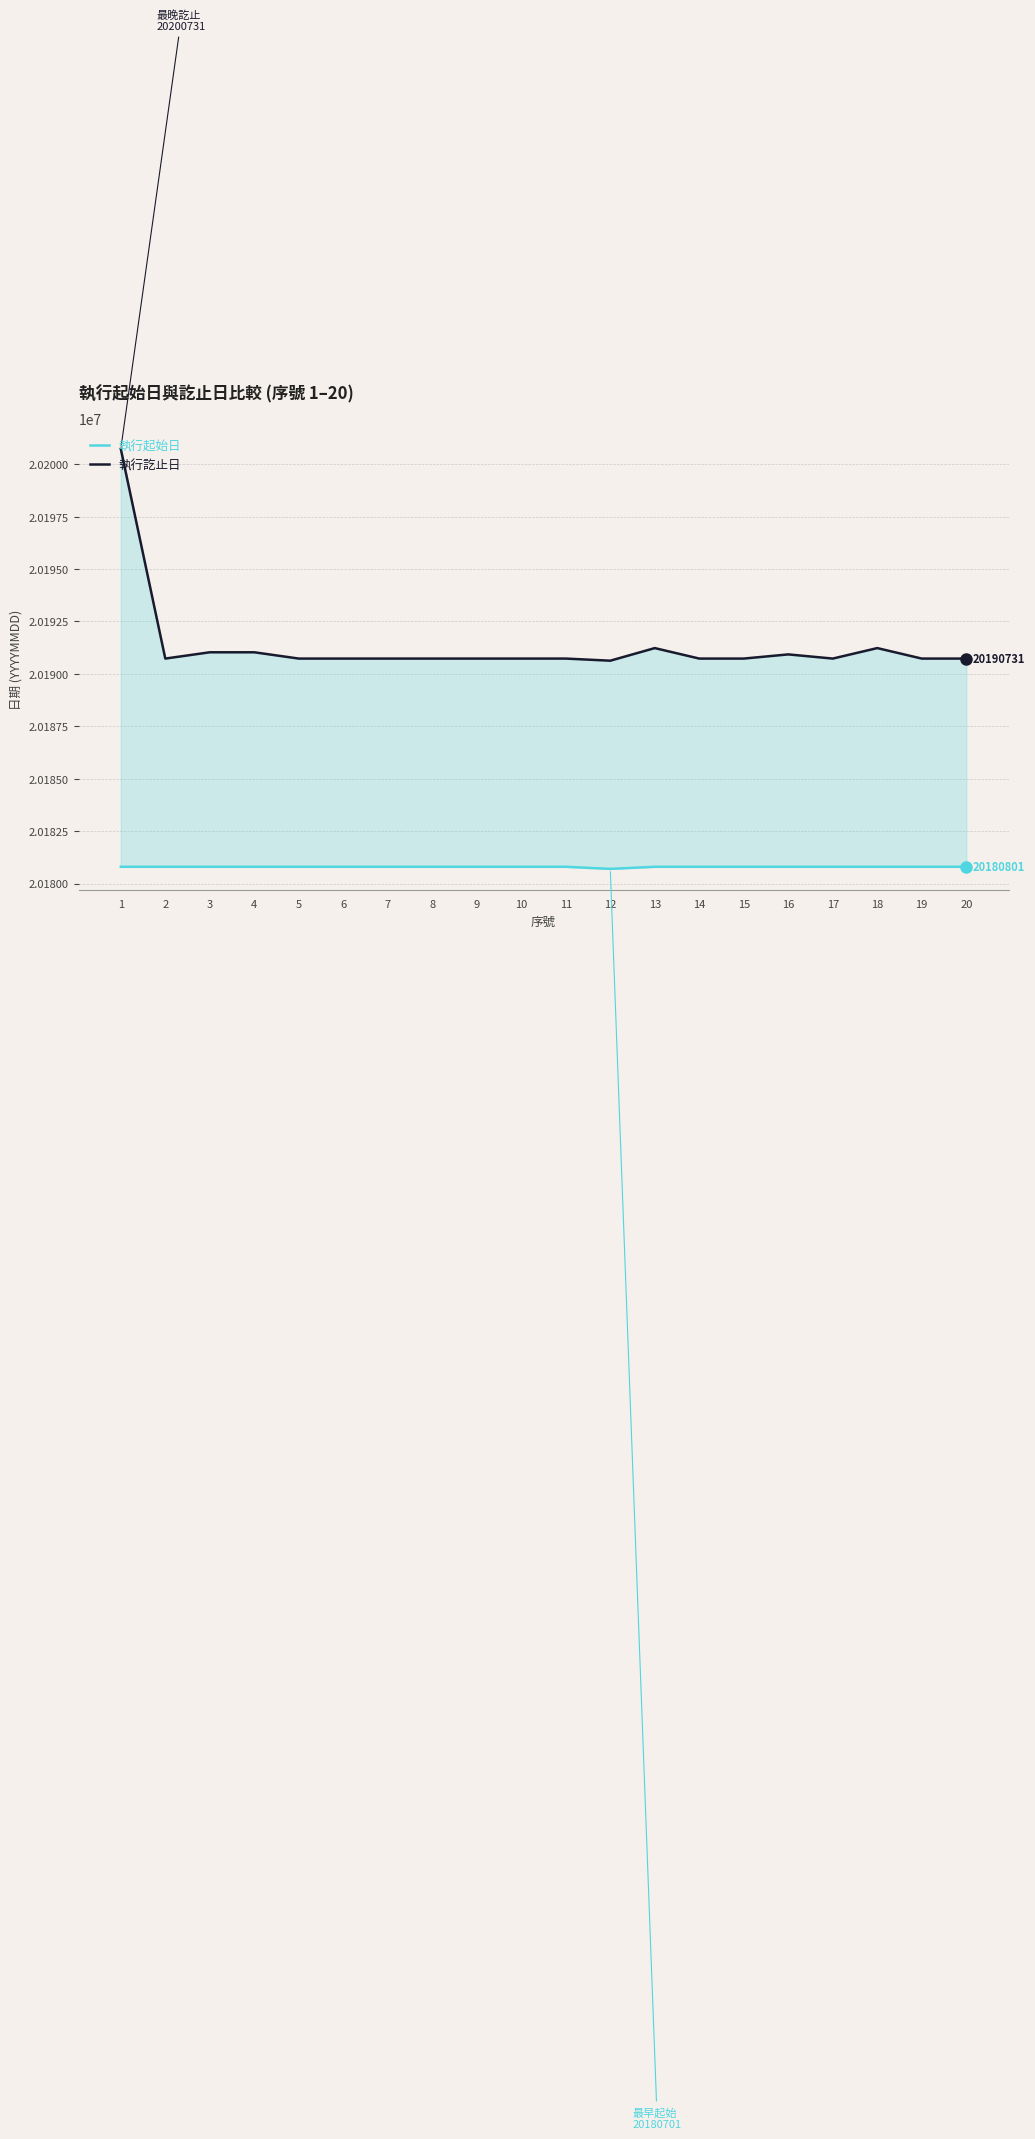

True or false: 執行訖止日 and 執行起始日 cross at least once.

False